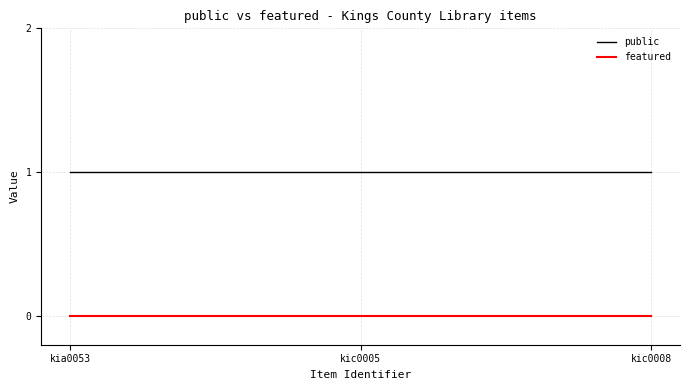

Reading left to right, extract all data points from this chart.

public: 1	1	1
featured: 0	0	0